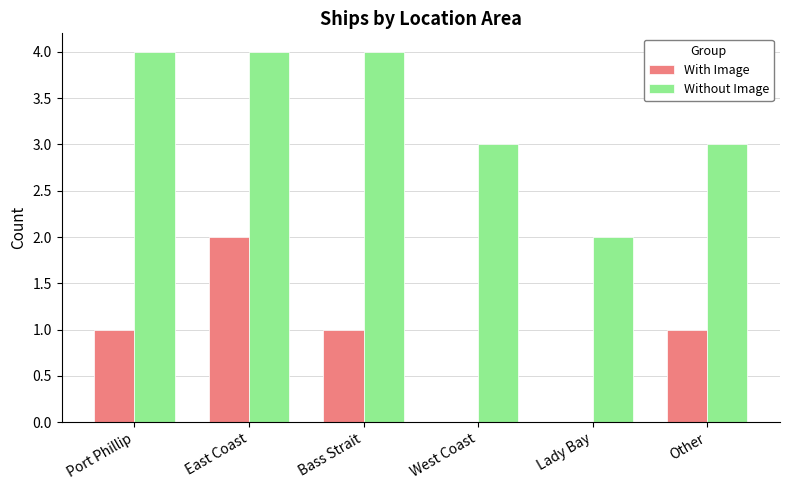

What is the sum of all With Image values?

5